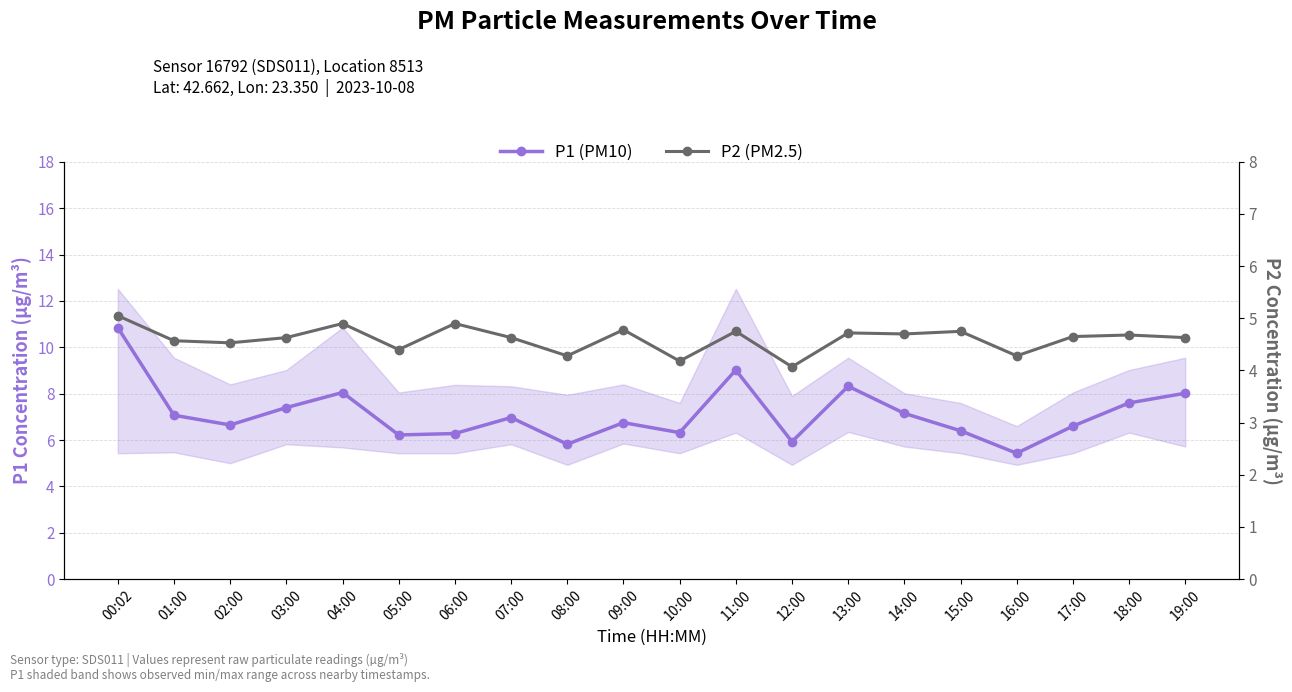

What is the difference between the P1 (PM10) values at 06:00 and 12:00?

0.4